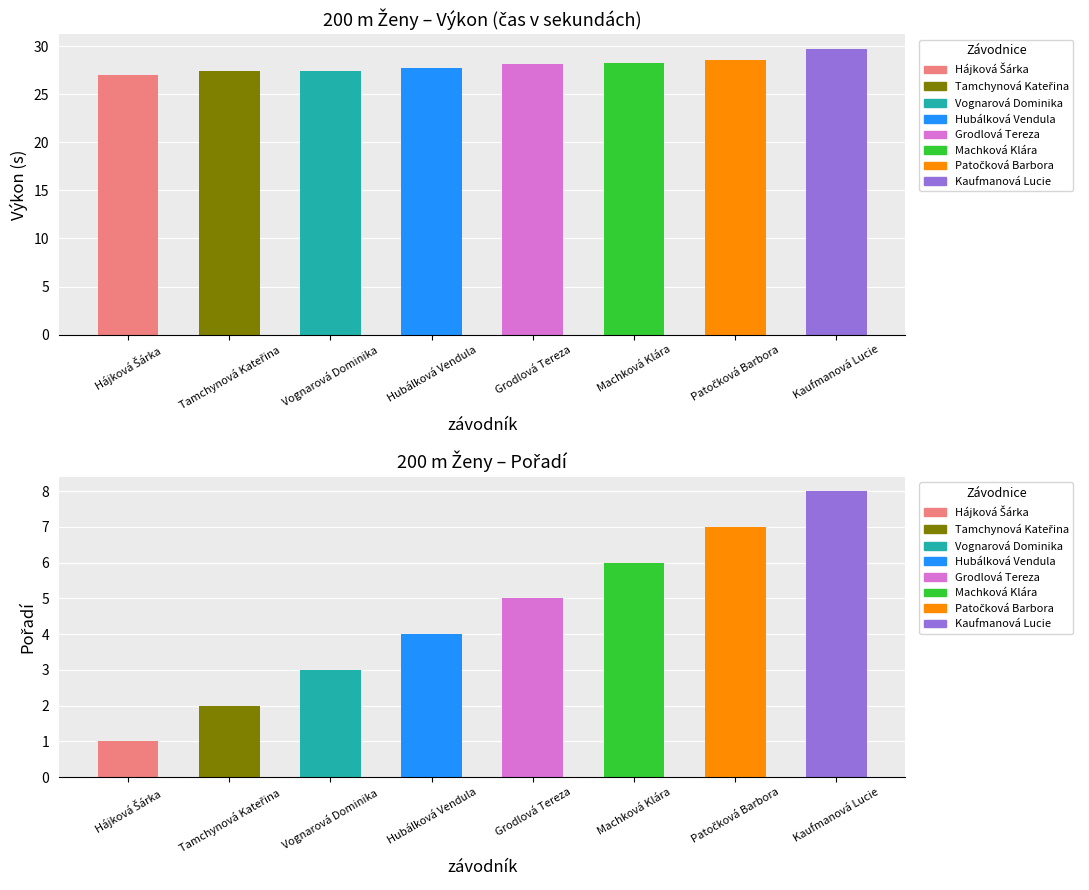

What is the label of the 2nd bar from the left?

Tamchynová Kateřina